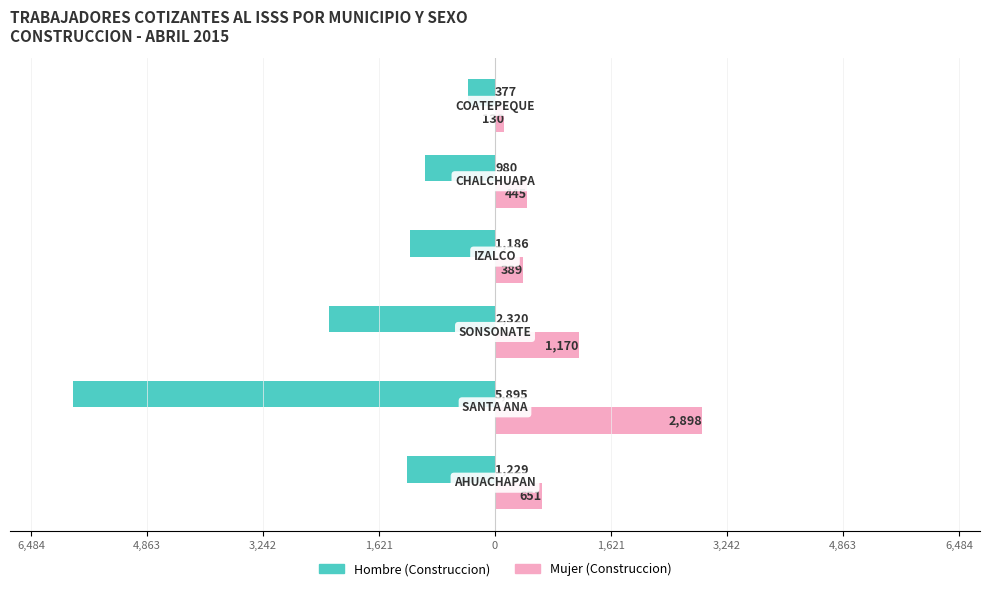

What are all the series names shown in the legend?

Hombre (Construccion), Mujer (Construccion)